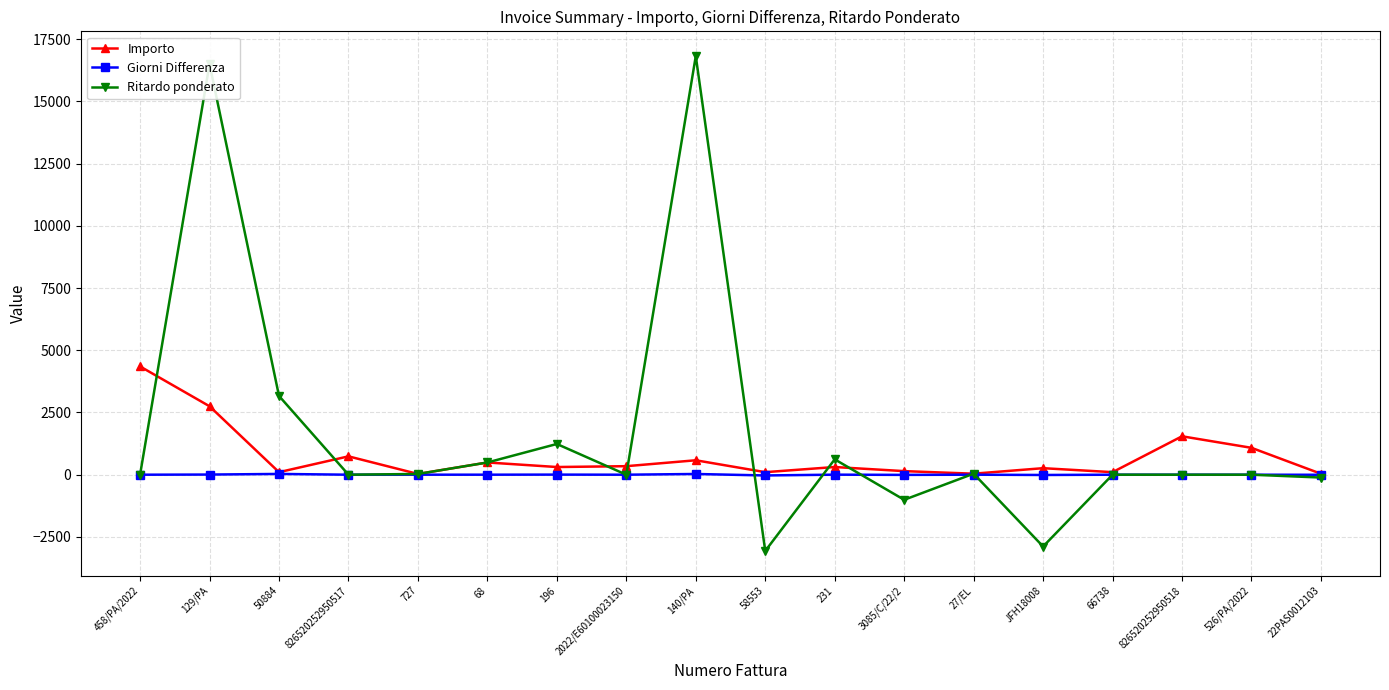

What is the average value of the Giorni Differenza series?

1.3